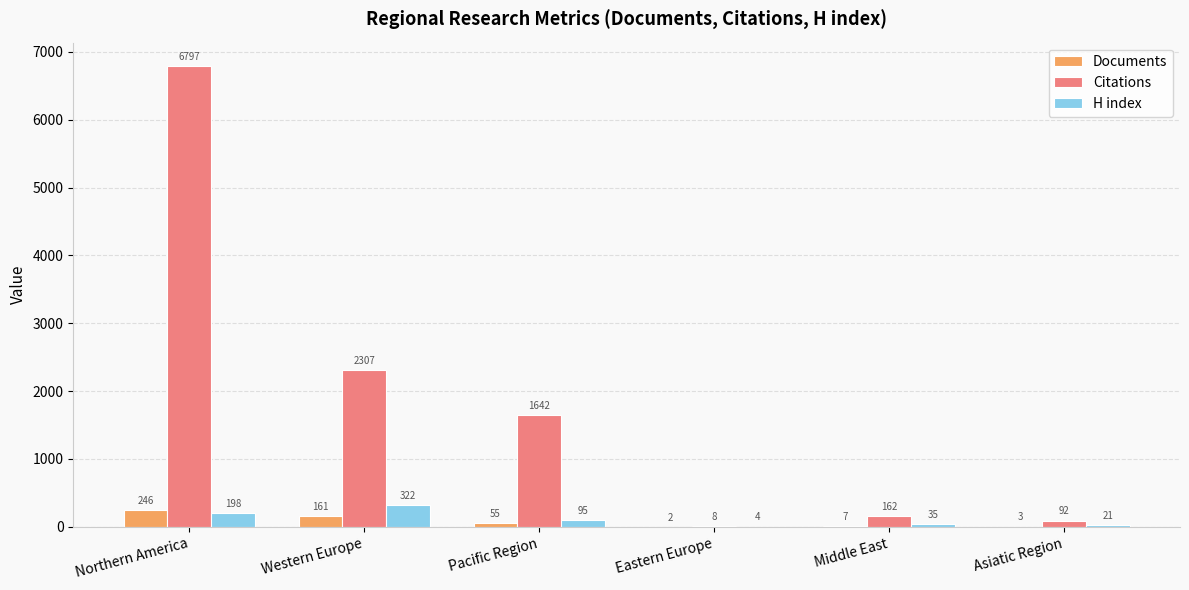

What is the sum of the Documents values at Pacific Region and Western Europe?

216